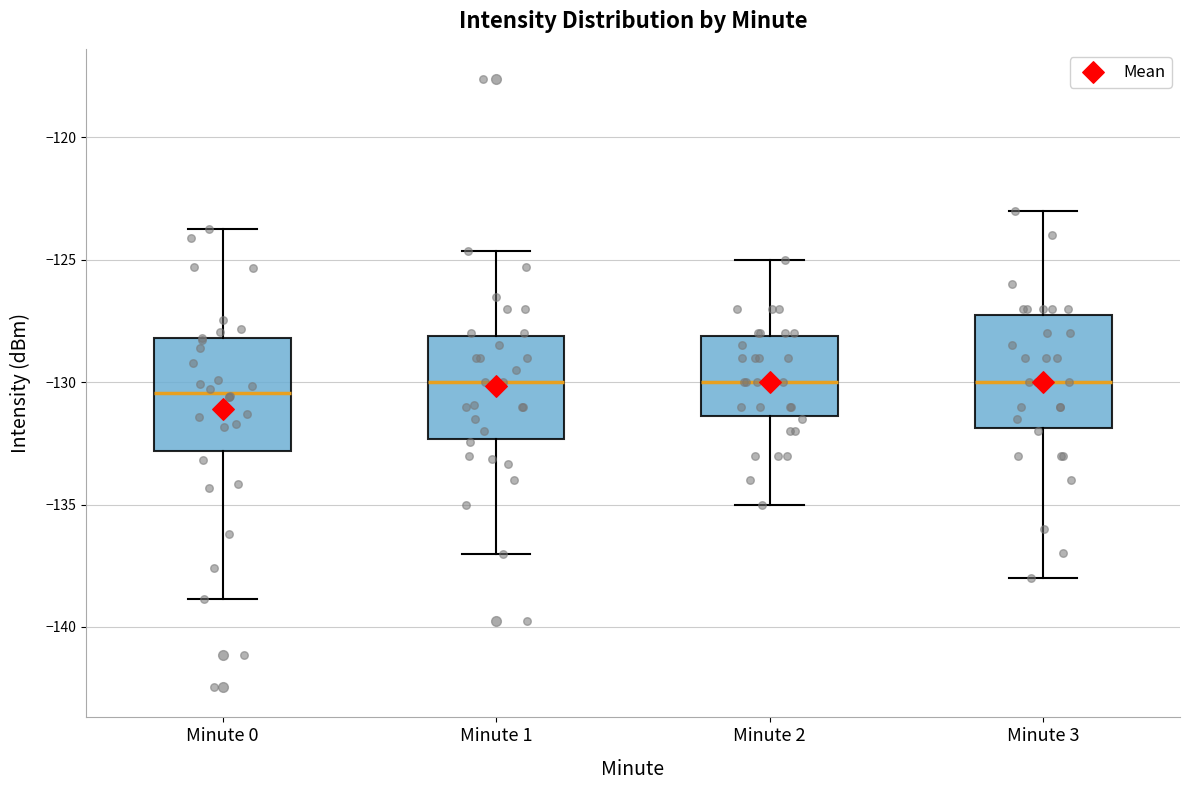

Reading left to right, read every box against the y-axis: the position of its median line, the range the box covers, and the ends of its whiskers. The values are not printed on the chart, so give them approximately, as read against the axis.

Minute 0: median -130.5, box -133.0 to -128.0, whiskers -139.0 to -123.5
Minute 1: median -130.0, box -132.5 to -128.0, whiskers -137.0 to -124.5
Minute 2: median -130.0, box -131.5 to -128.0, whiskers -135.0 to -125.0
Minute 3: median -130.0, box -132.0 to -127.0, whiskers -138.0 to -123.0